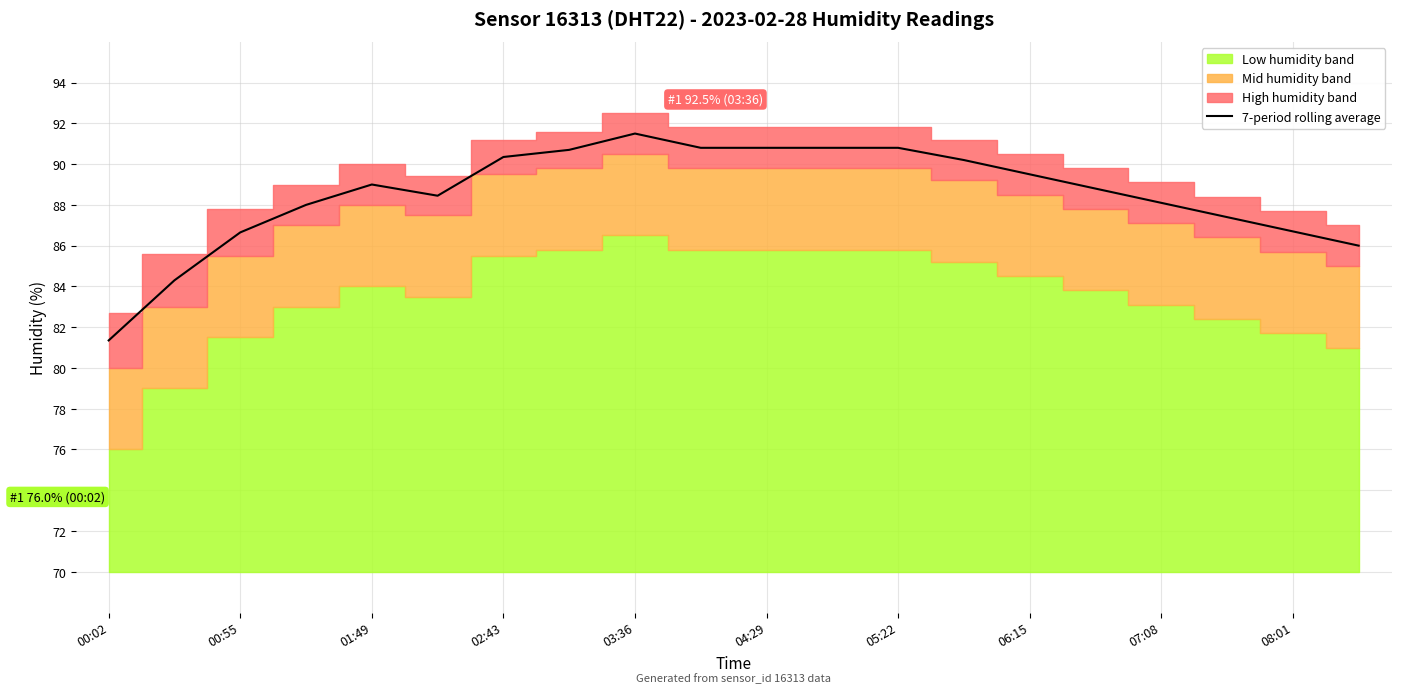

True or false: the data shows 18.7 at 15.

False